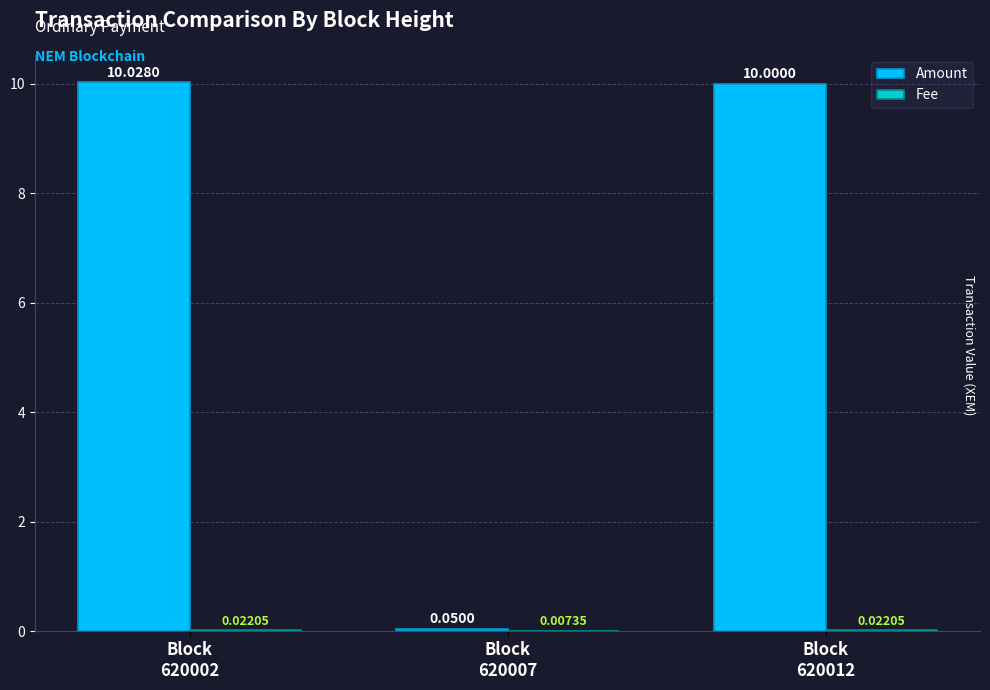

How many groups of bars are there?

3